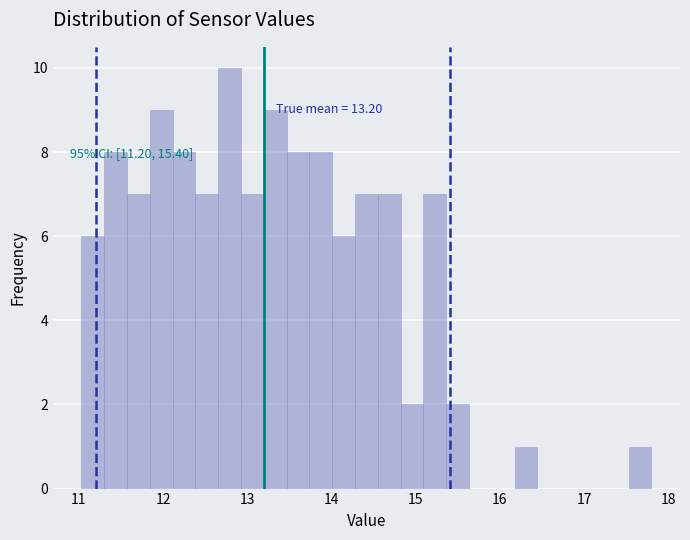

Read against the x-axis, roughly where is the centre of the tallest bar?

12.8